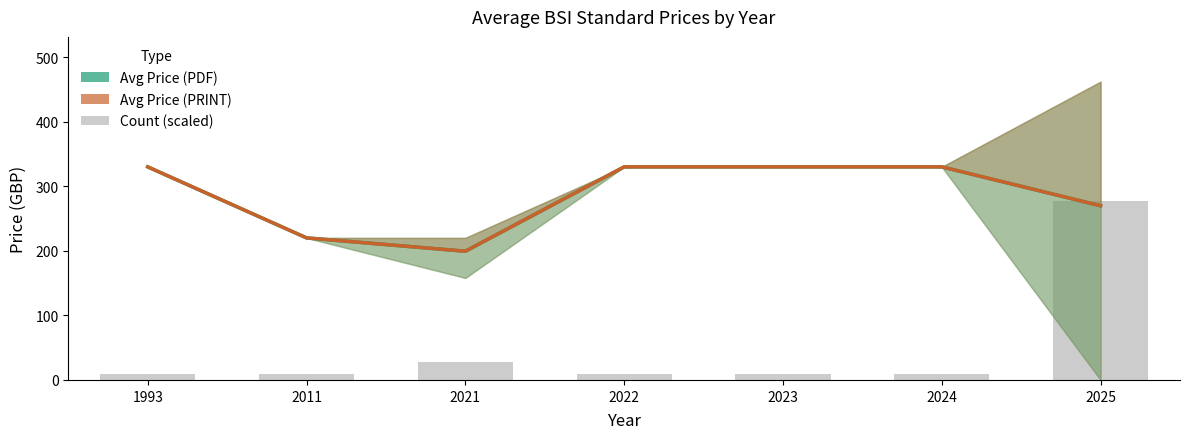

Does the chart contain any negative values?

No